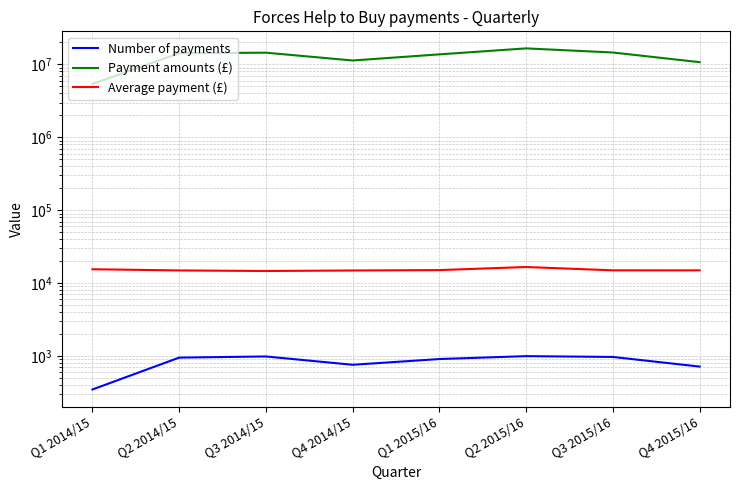

What is the minimum value for Average payment (£)?

14675.5